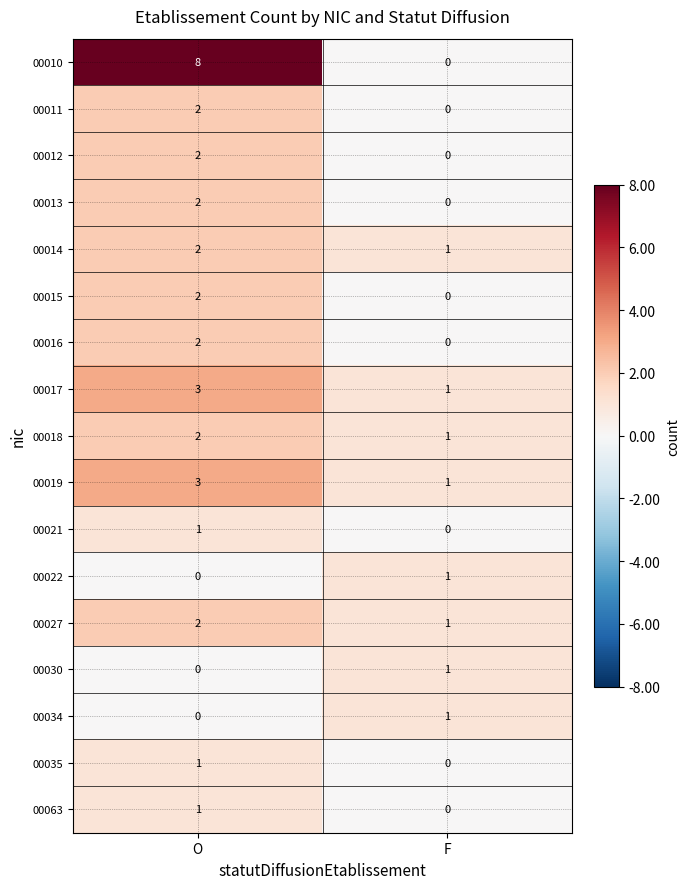

Is the value of 00010 at F greater than the value of 00013 at O?

No